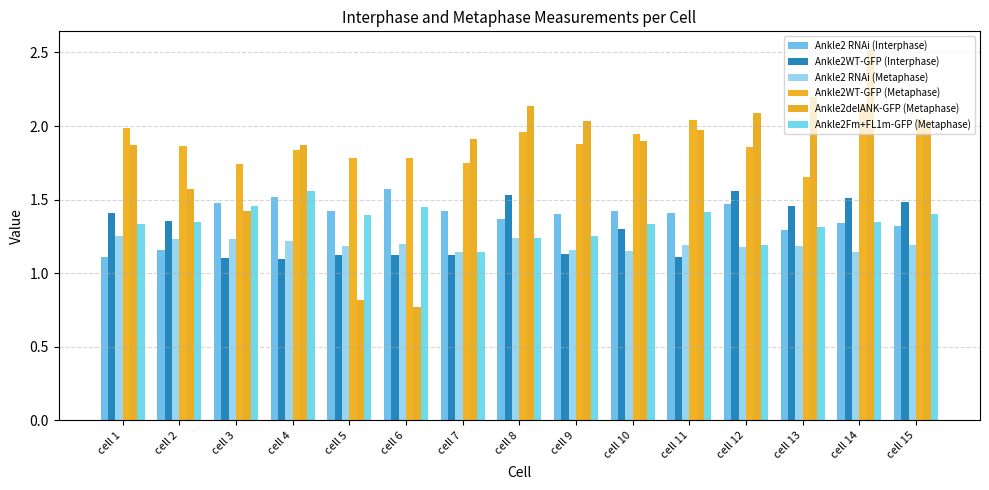

Which series has the largest total across all categories?

Ankle2WT-GFP (Metaphase)